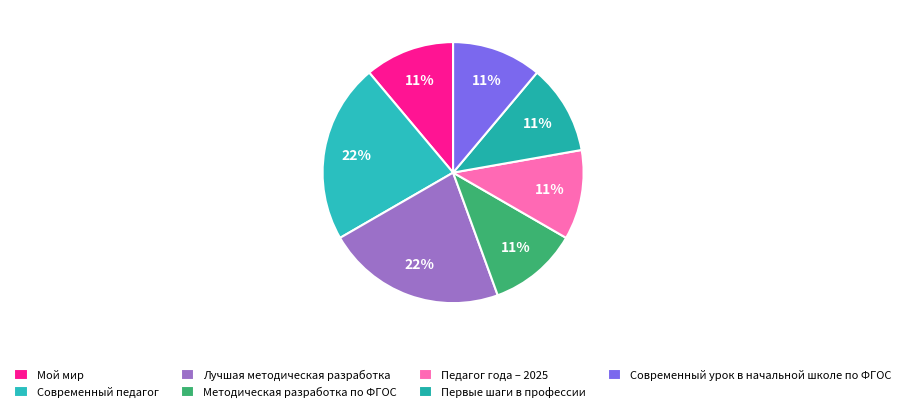

To the nearest percent, what percentage of the pie is Педагог года – 2025?

11%